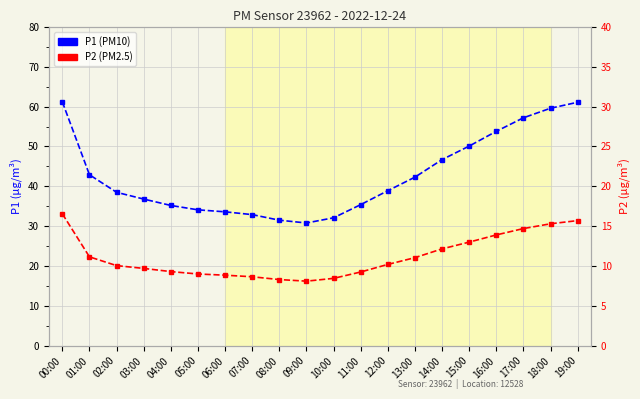

Count the number of data series in this chart.

2